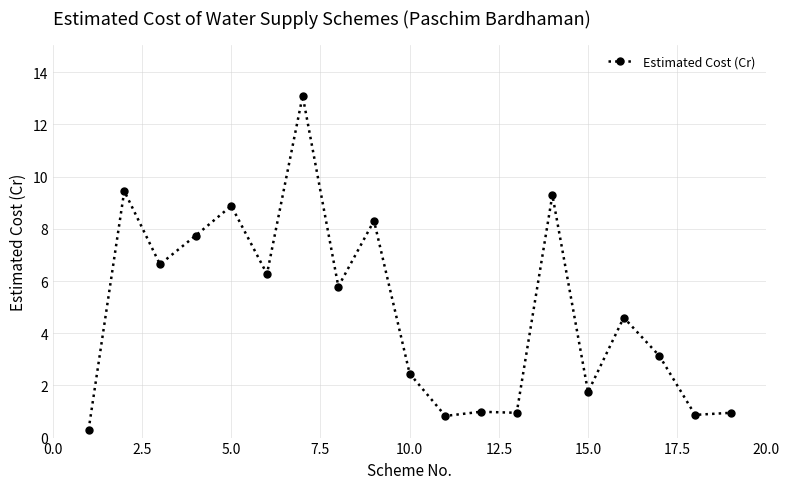

What is the maximum value shown in the chart?

13.1